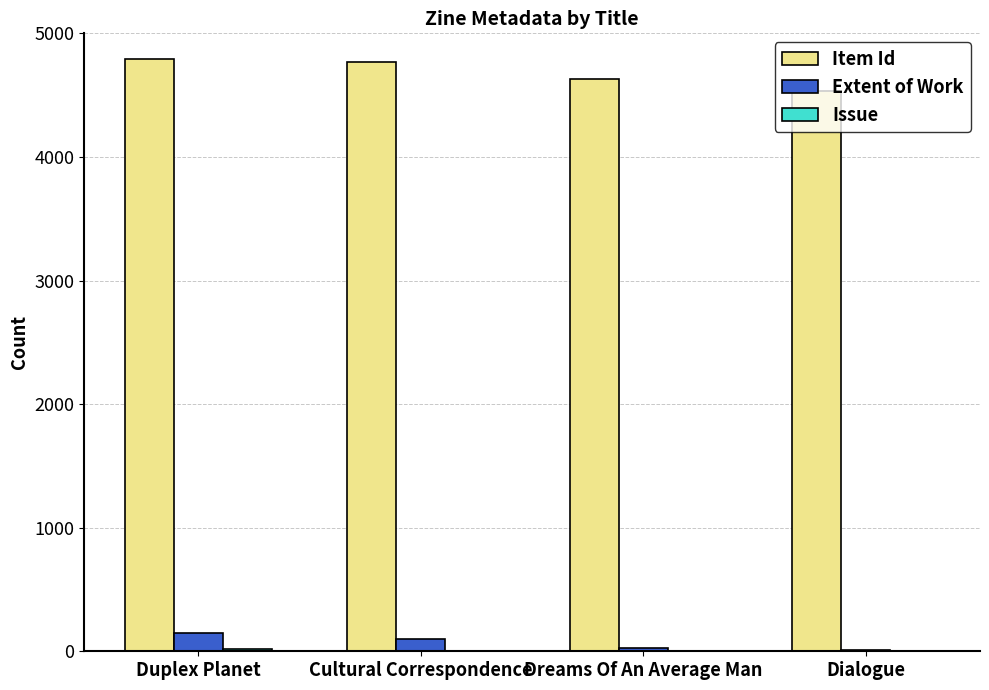

Where does the Item Id series first go above 4765?

Duplex Planet